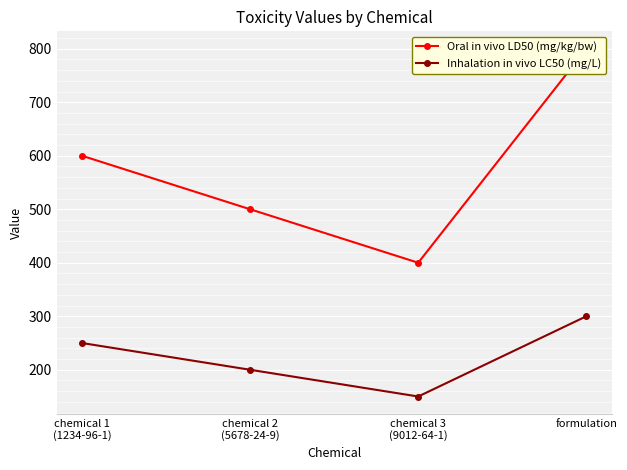

True or false: Inhalation in vivo LC50 (mg/L) has more than 1 interior local peaks.

False